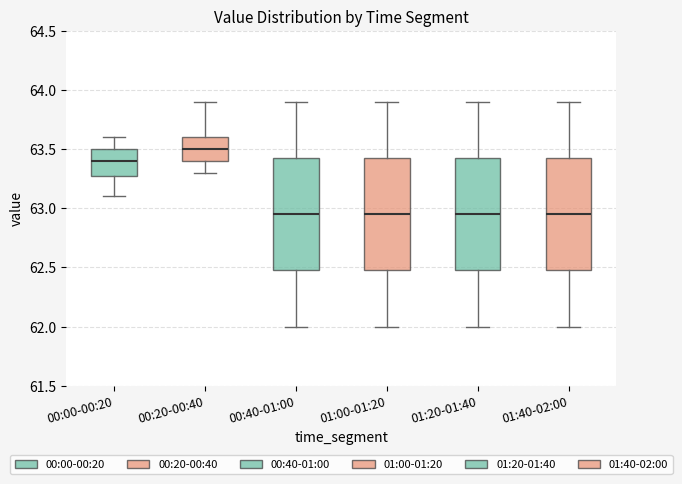

Which box has the highest median line?

00:20-00:40